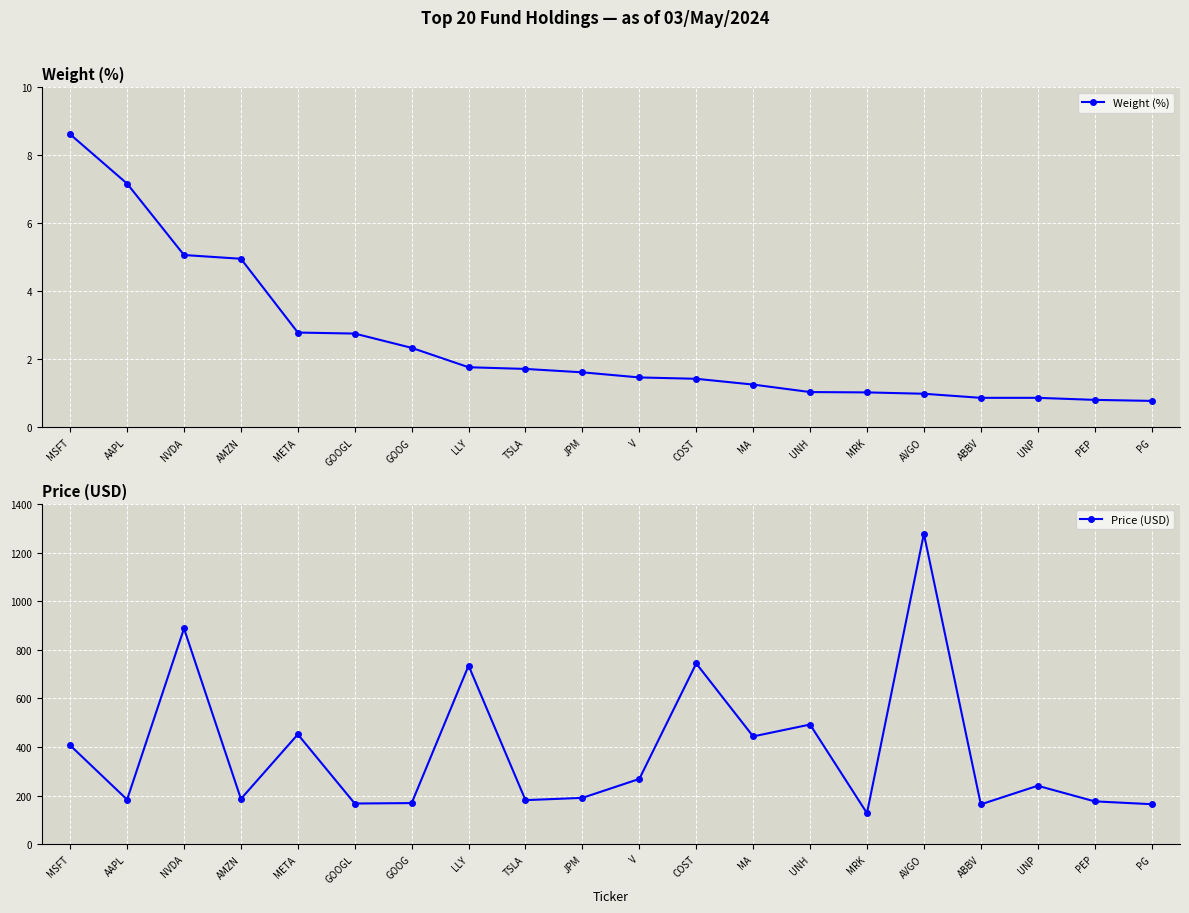

Rank the series by their average value, from highest to lowest.

Price (USD), Weight (%)